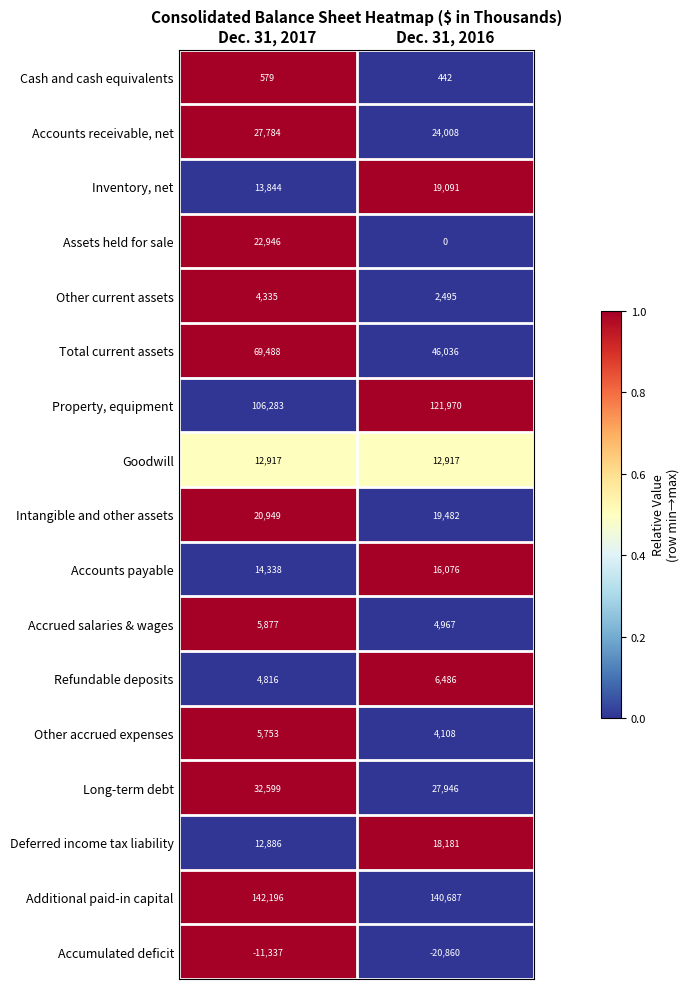

What is the sum of the Property, equipment values at Dec. 31, 2017 and Dec. 31, 2016?

228253